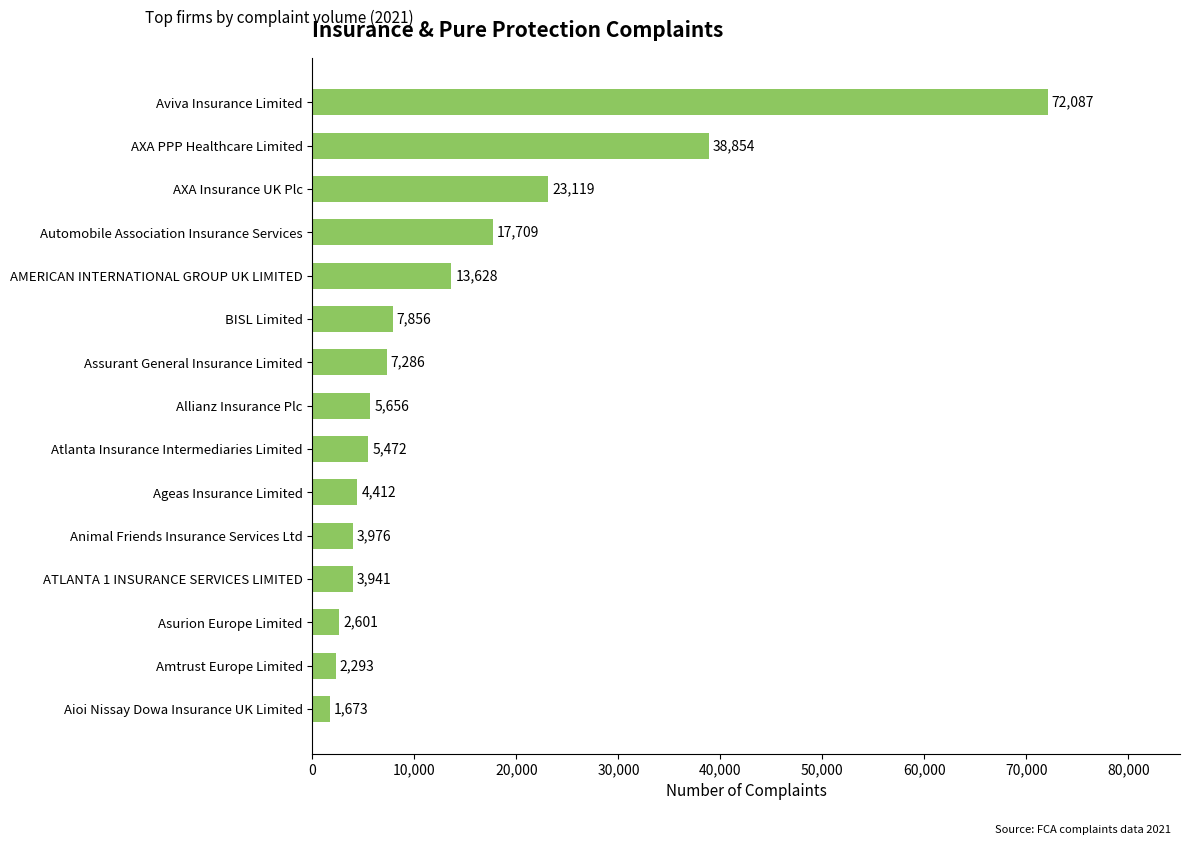

Between Allianz Insurance Plc and ATLANTA 1 INSURANCE SERVICES LIMITED, which is larger?

Allianz Insurance Plc